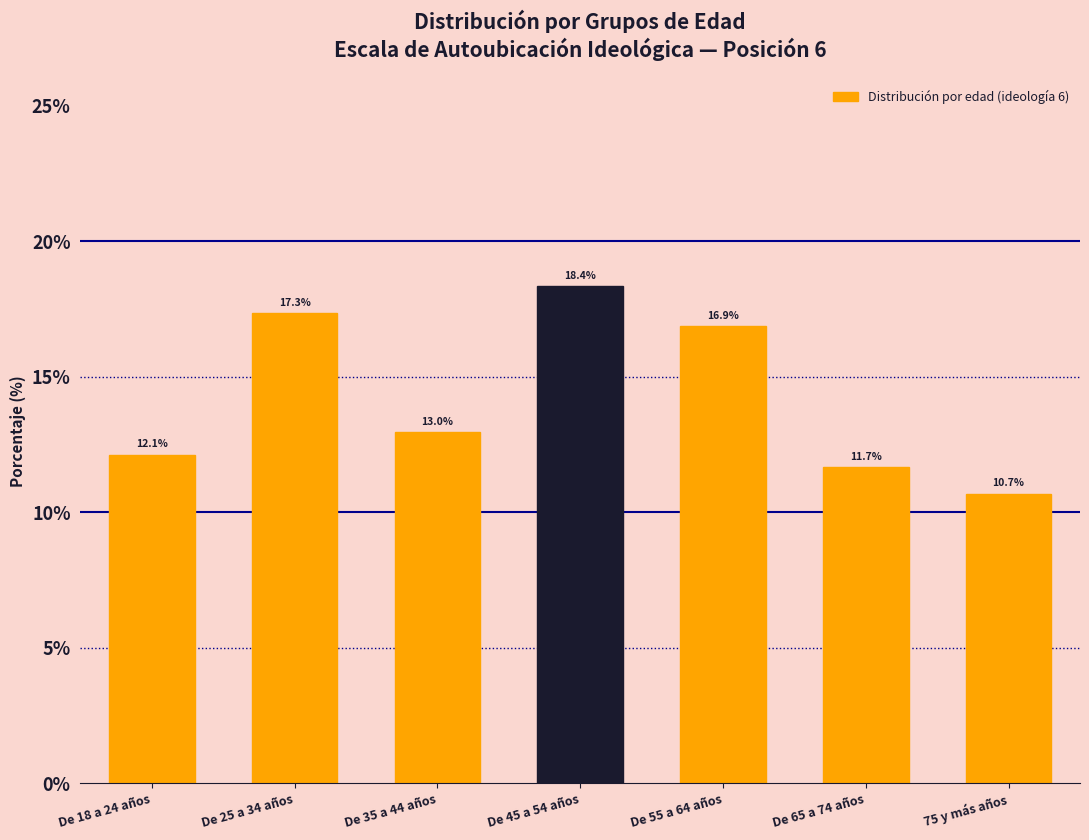

Reading right to left, extract all data points from this chart.

75 y más años=10.7	De 65 a 74 años=11.7	De 55 a 64 años=16.9	De 45 a 54 años=18.4	De 35 a 44 años=13.0	De 25 a 34 años=17.3	De 18 a 24 años=12.1